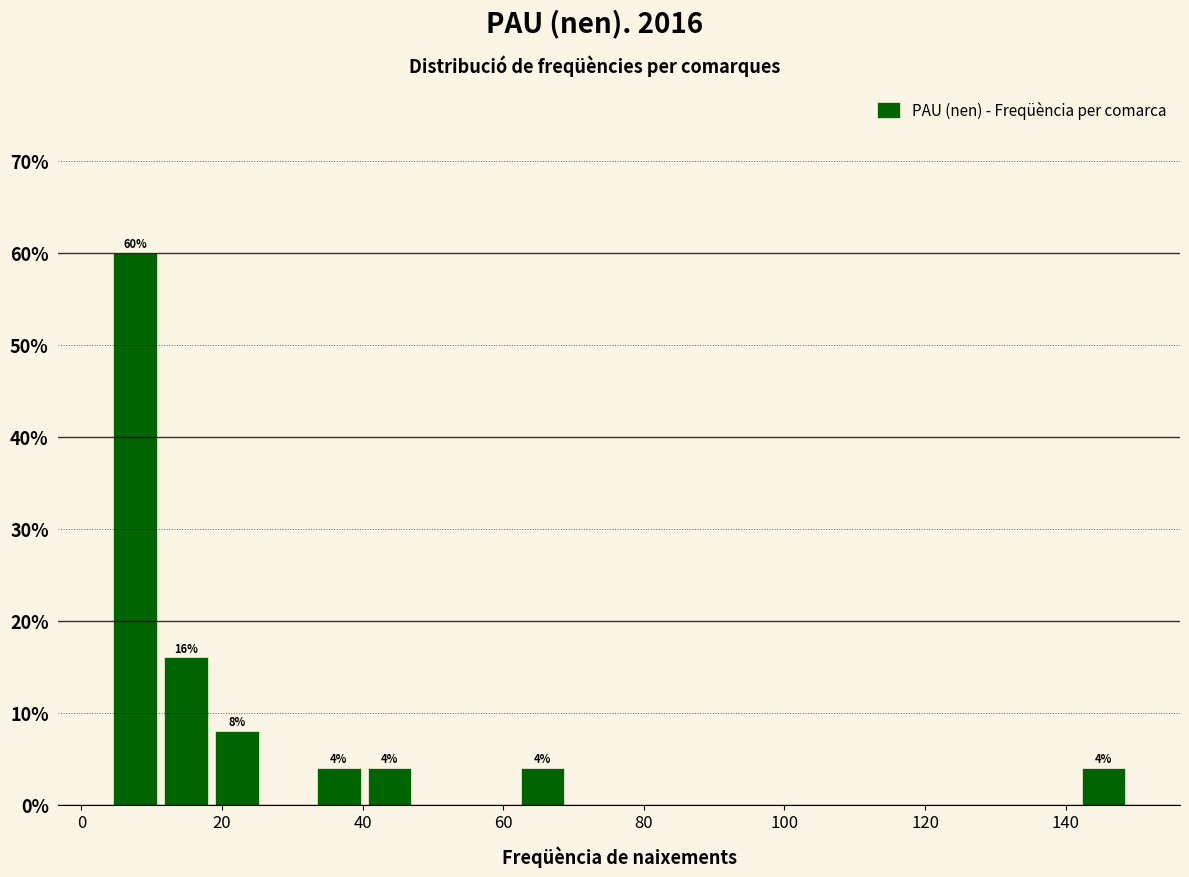

Around what value on the x-axis is the tallest bar? Give the approximate position of its centre, as read against the axis.

8